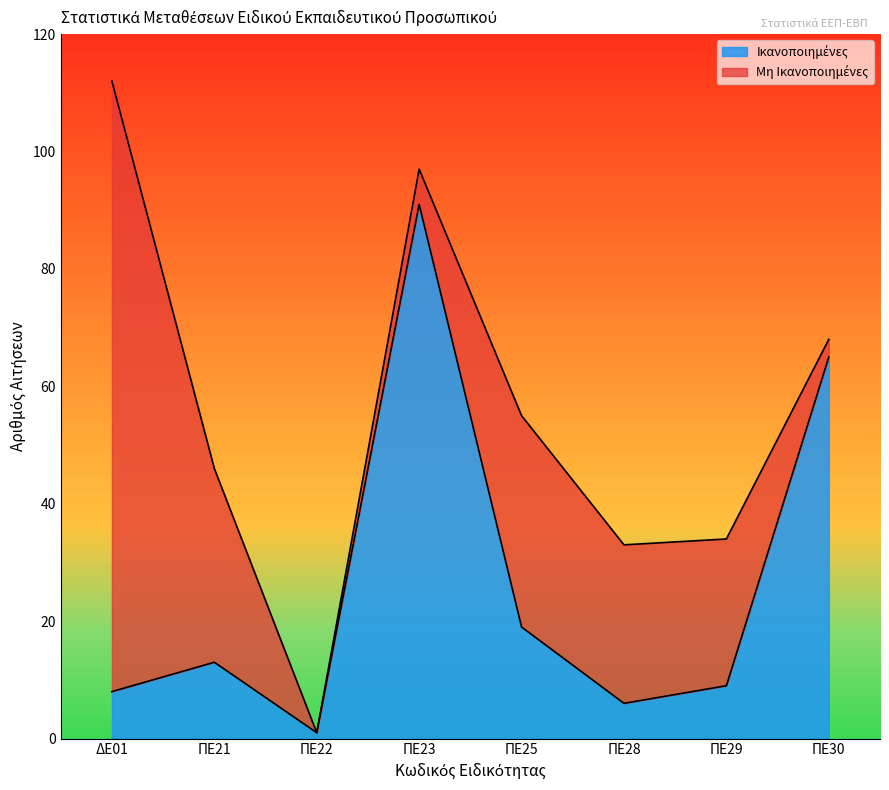

The value at ΠΕ28 is 6. True or false?

True